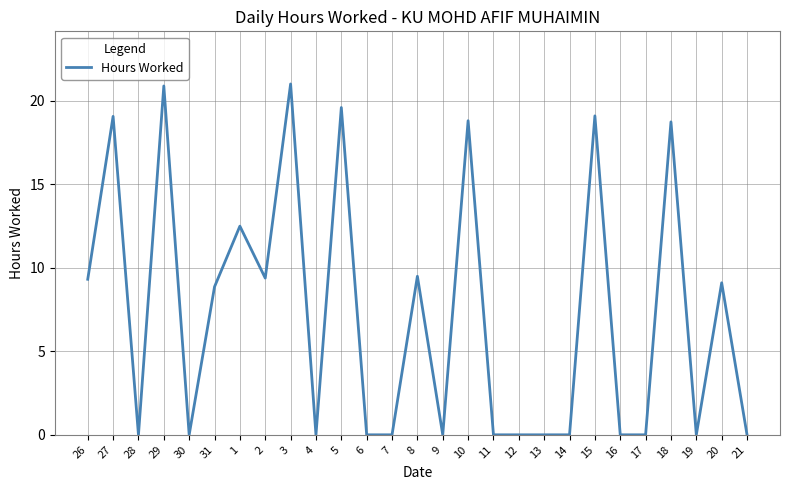

Does the chart display data point markers on the line(s)?

No